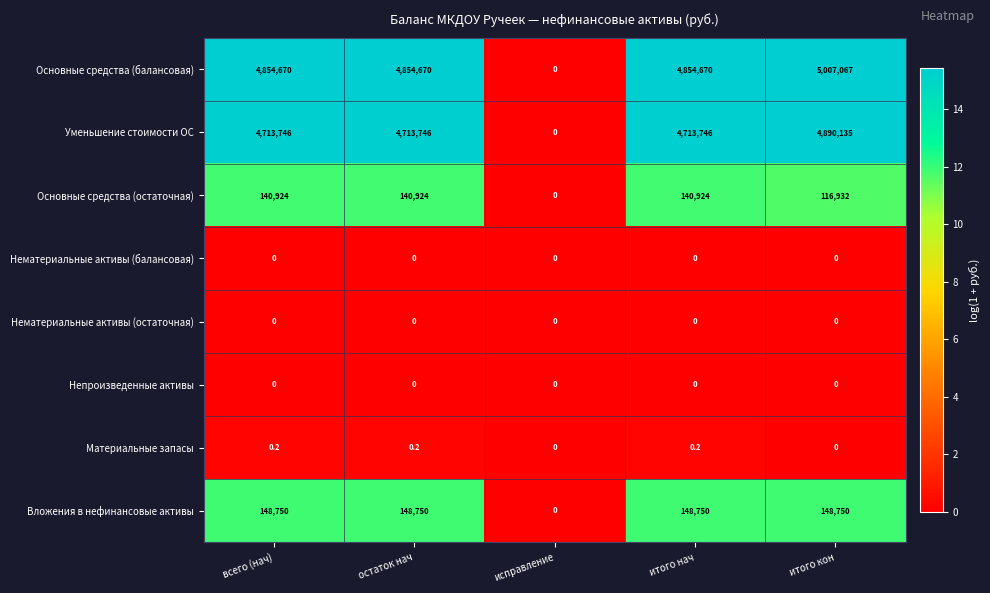

At which category does the chart reach its peak across all series?

итого кон